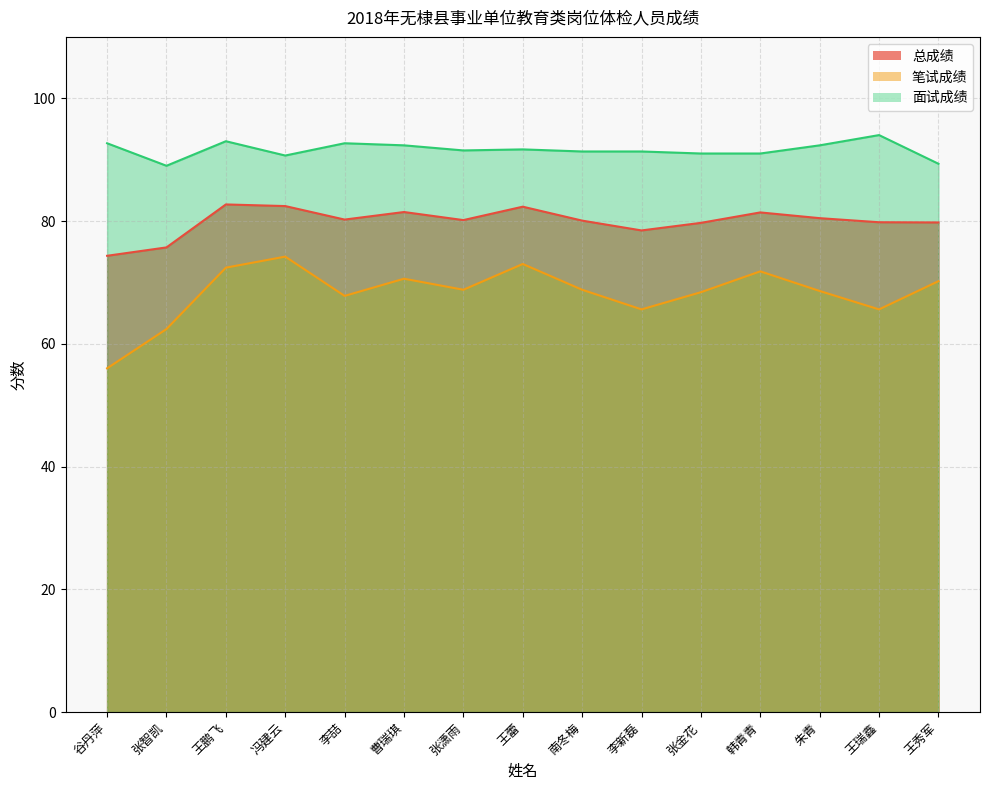

At which category is the sum across all series the highest?

王鹏飞